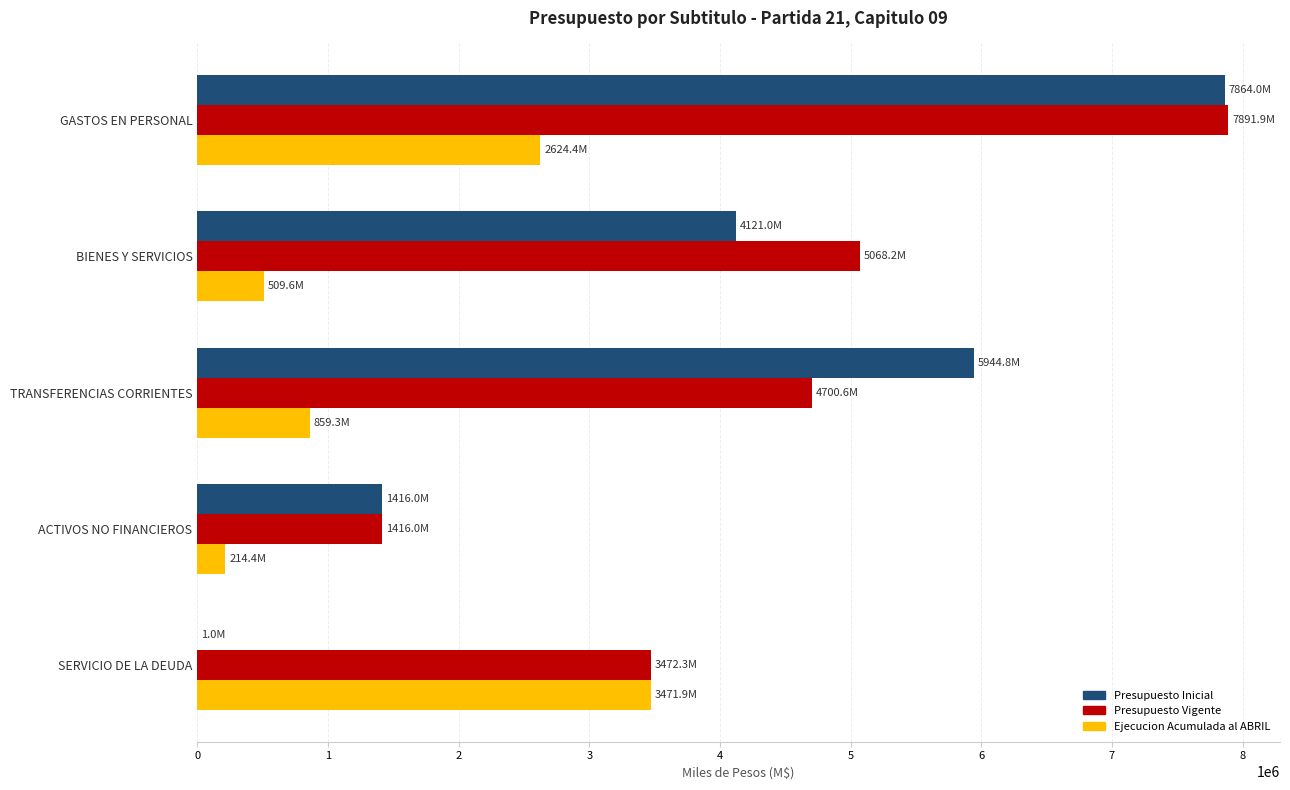

Between GASTOS EN PERSONAL and BIENES Y SERVICIOS, which series saw the biggest shift?

Presupuesto Inicial